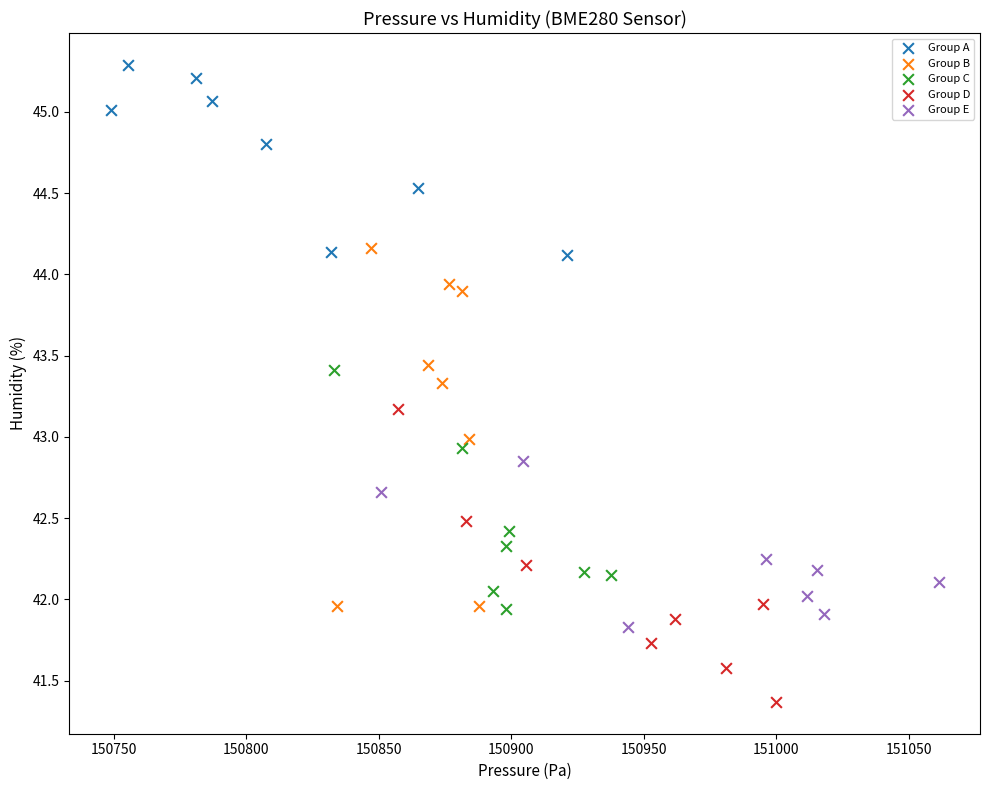

Which series contains the highest Y value?

Group A